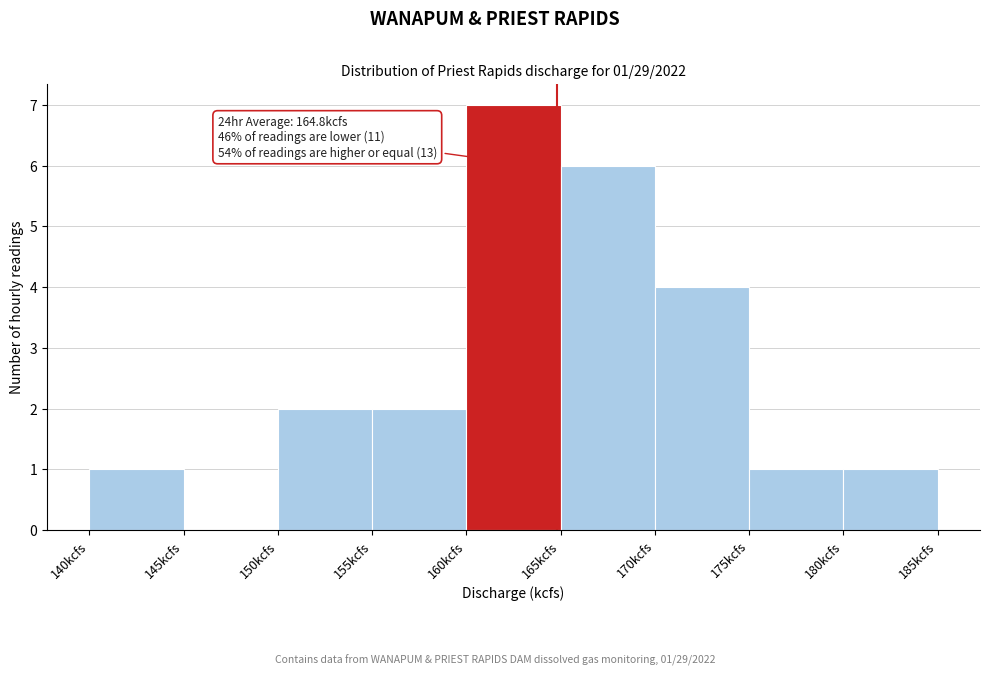

Which range on the x-axis has the tallest bar?

160 to 165